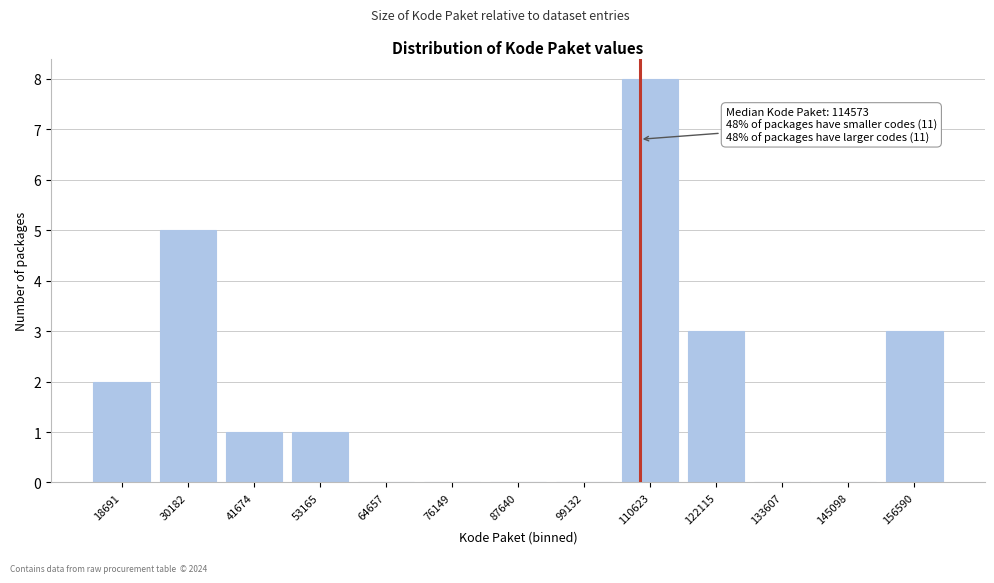

Reading right to left, what are all the values shown in this chart?

156590=3	145098=0	133607=0	122115=3	110623=8	99132=0	87640=0	76149=0	64657=0	53165=1	41674=1	30182=5	18691=2